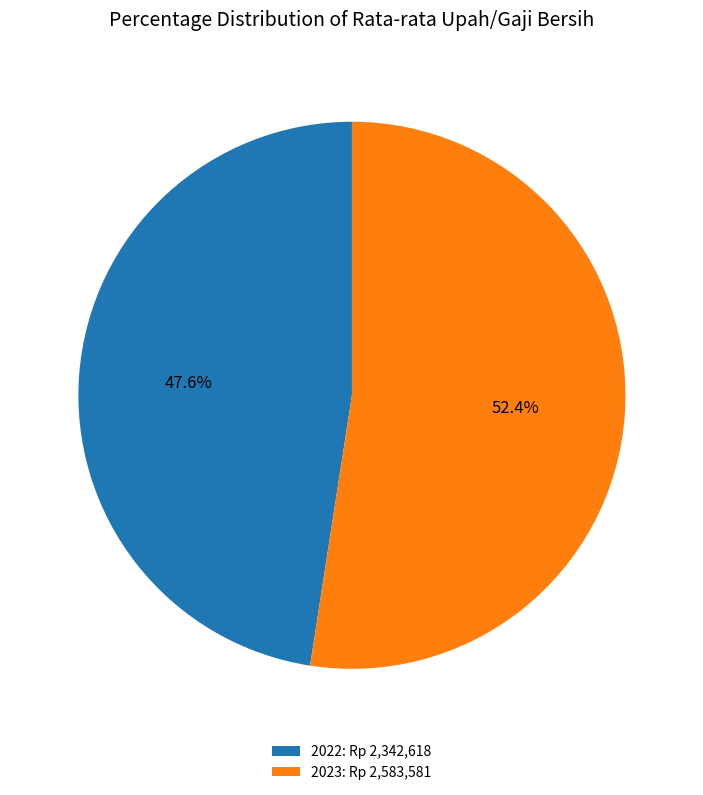

Is there any slice that represents more than half of the pie?

Yes